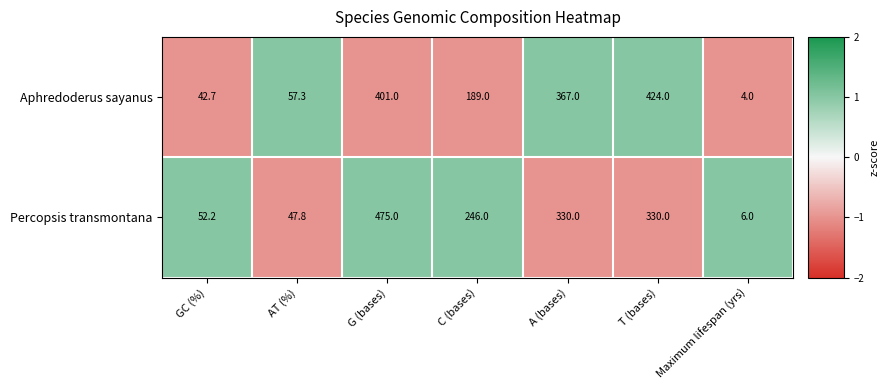

Count the number of data series in this chart.

2